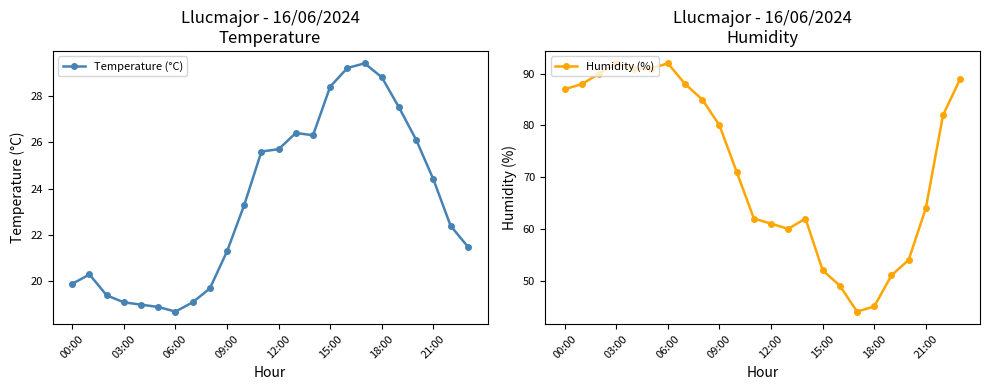

The value of Temperature (°C) at 00:00 is 19.9. True or false?

True